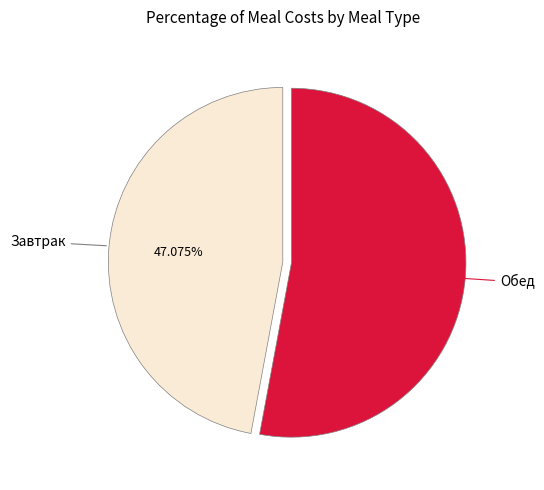

To the nearest percent, what portion does Завтрак represent?

47%